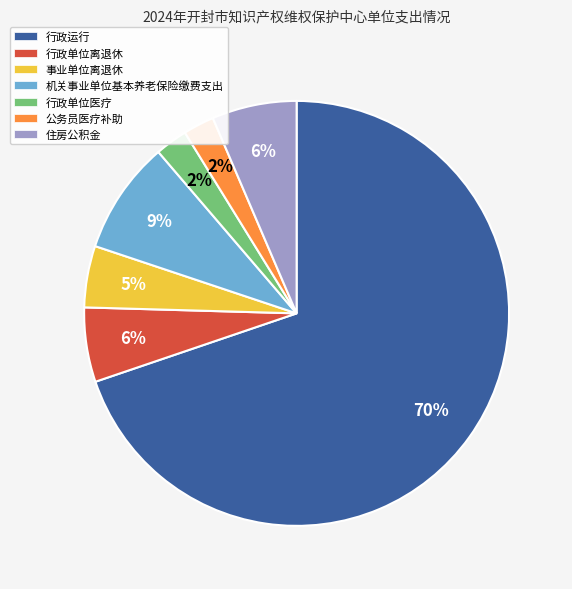

Is the sum of 事业单位离退休 and 住房公积金 greater than half?

No